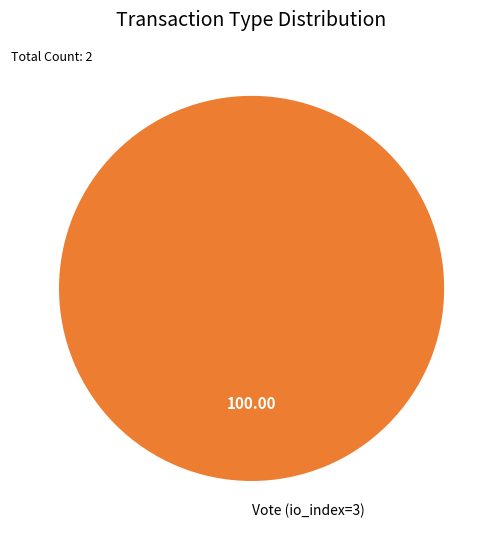

How many segments does this pie chart have?

1